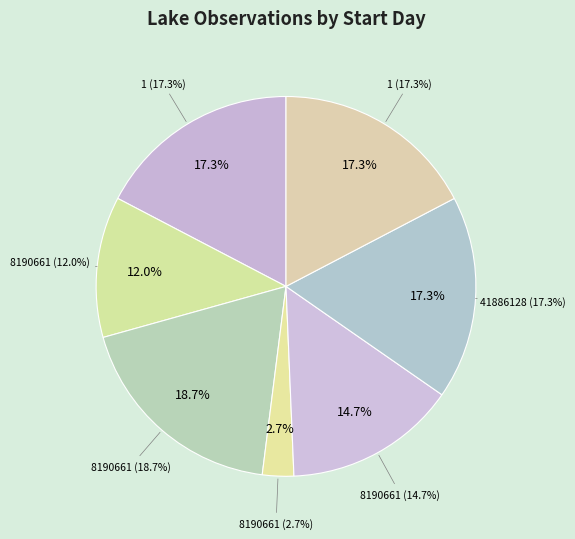

Is there any slice that represents more than half of the pie?

No